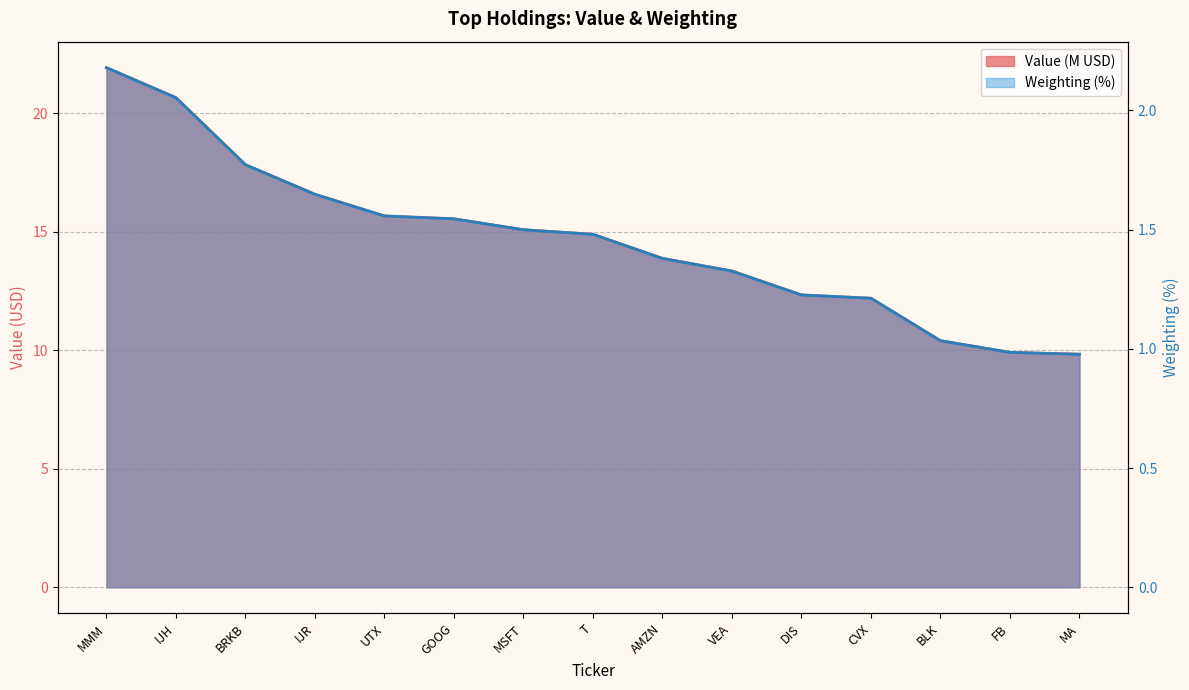

True or false: Weighting has more than 0 interior local peaks.

False